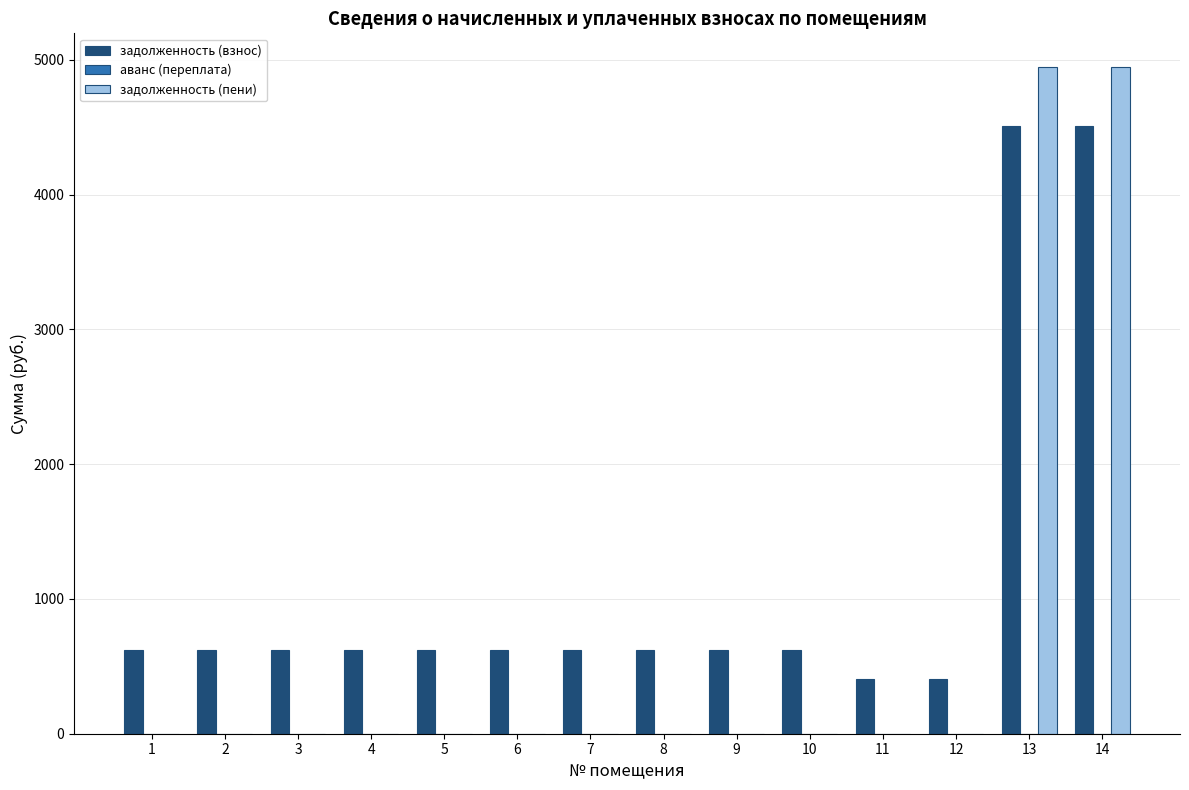

What is the total value across all series at 3?

624.0